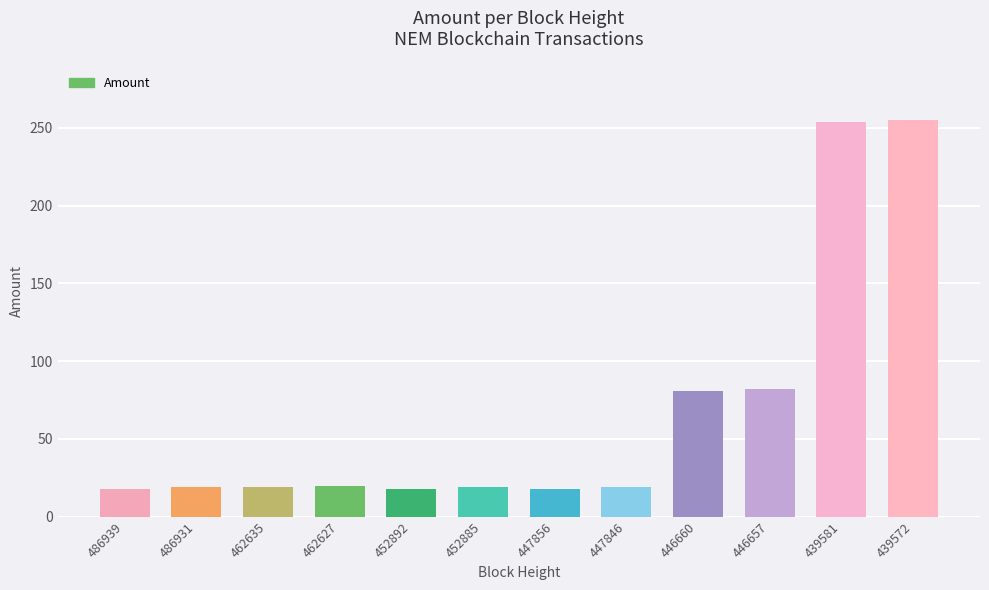

The chart shows a value of 30 at 486939. True or false?

False